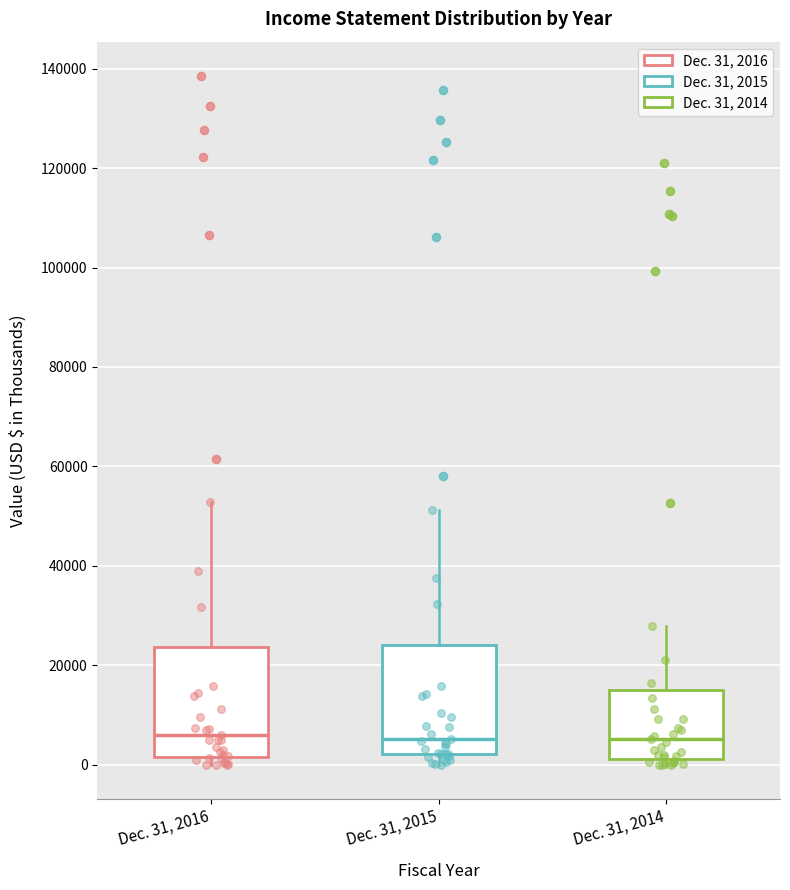

Where is the upper edge of the box for Dec. 31, 2015 on the y-axis? The values are not printed on the chart, so give them approximately, as read against the axis.

24000